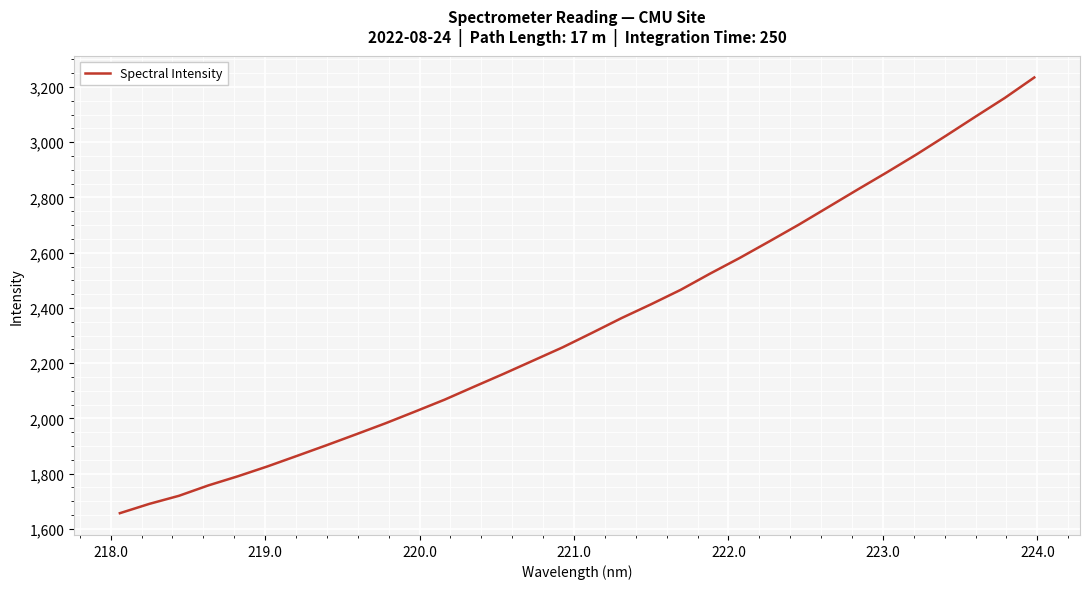

What is the smallest value displayed?

1657.0